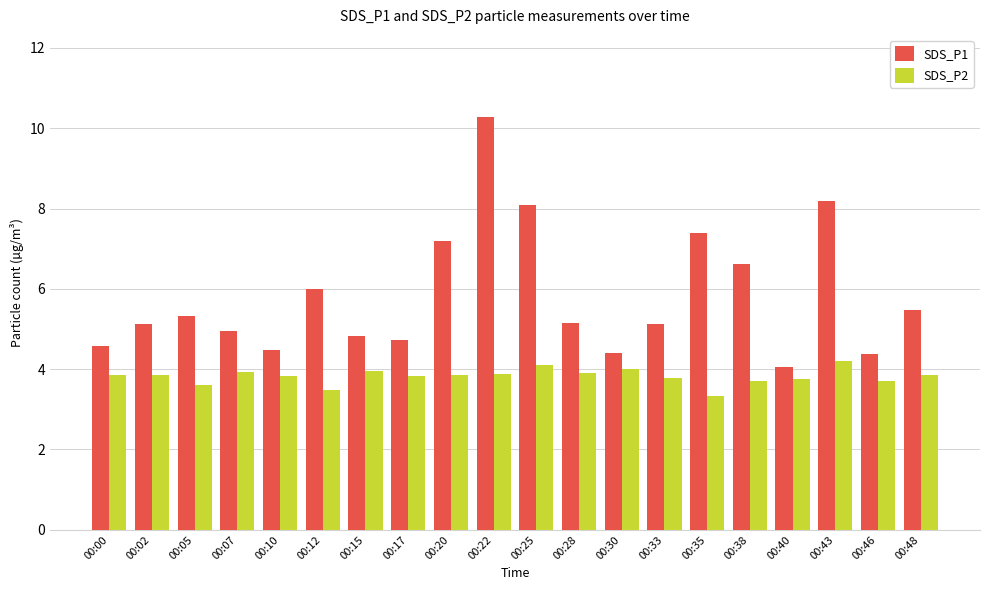

The SDS_P1 series shows 5.0 at 00:07. True or false?

True